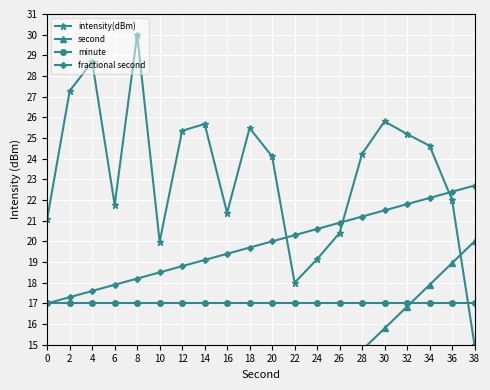

What is the spread (max minus min) of values at 22?

8.7